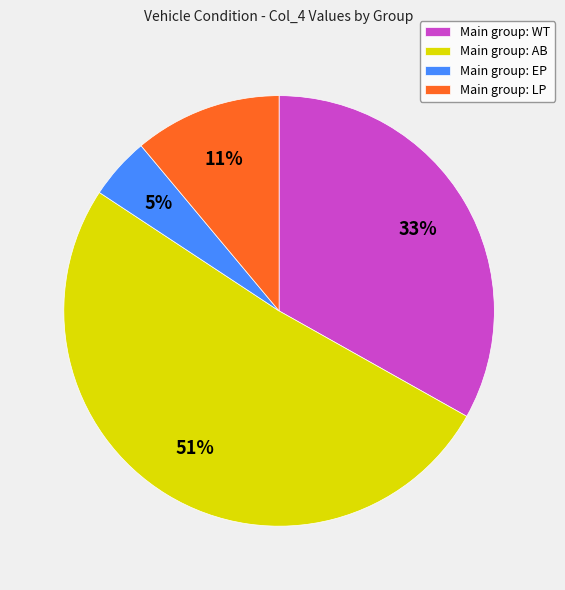

To the nearest percent, what is the average slice percentage?

25%